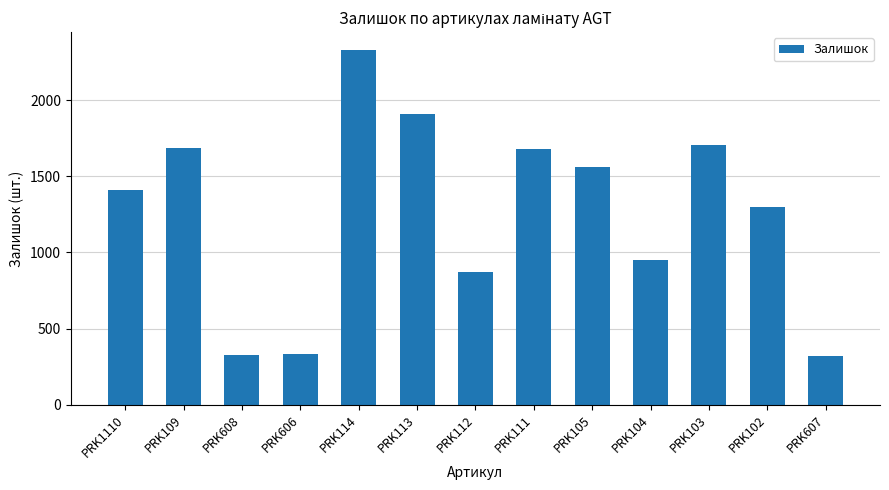

Are the bars horizontal?

No